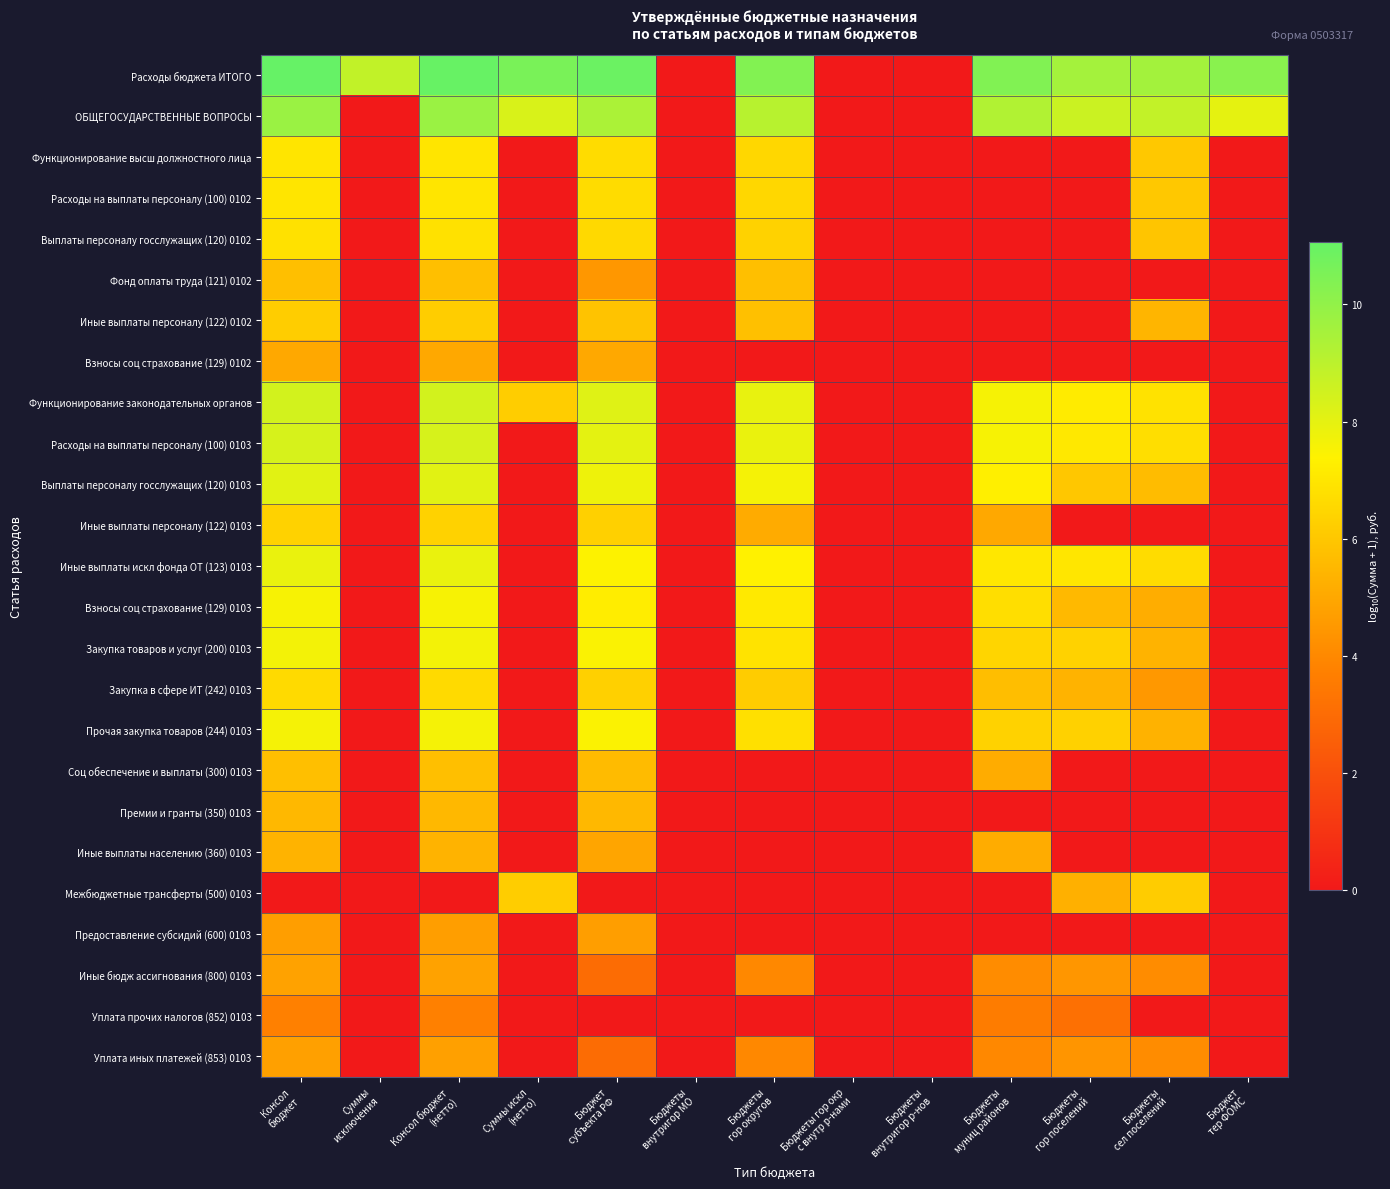

What is the total value across all series at Суммы искл
(нетто)?

31.3